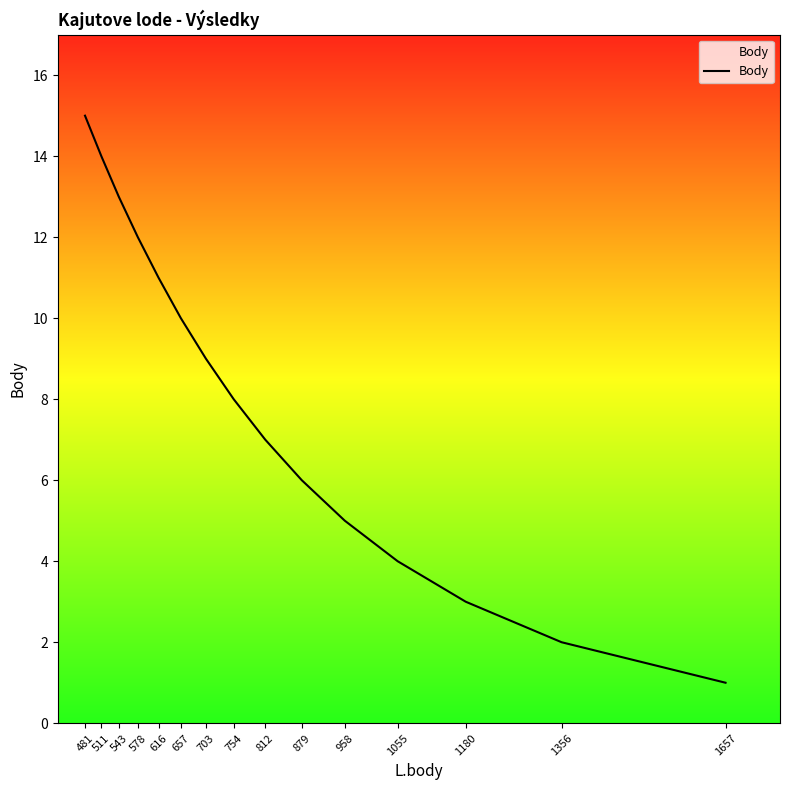

List the labels in order of value, largest first.

481, 511, 543, 578, 616, 657, 703, 754, 812, 879, 958, 1055, 1180, 1356, 1657